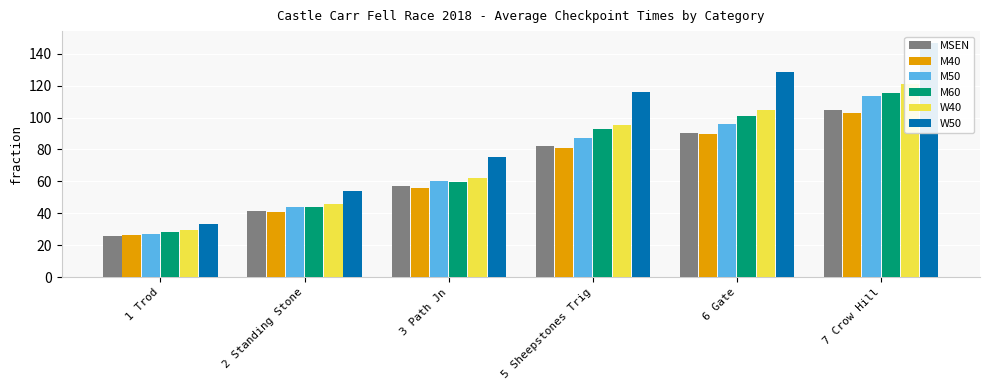

The value of W40 at 7 Crow Hill is 120.8. True or false?

True